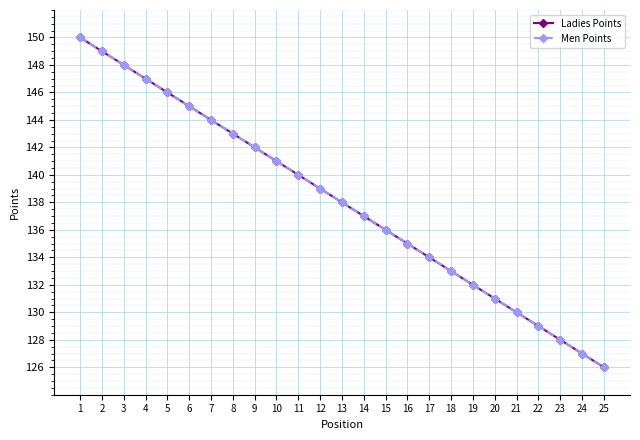

What is the average value of the Men Points series?

138